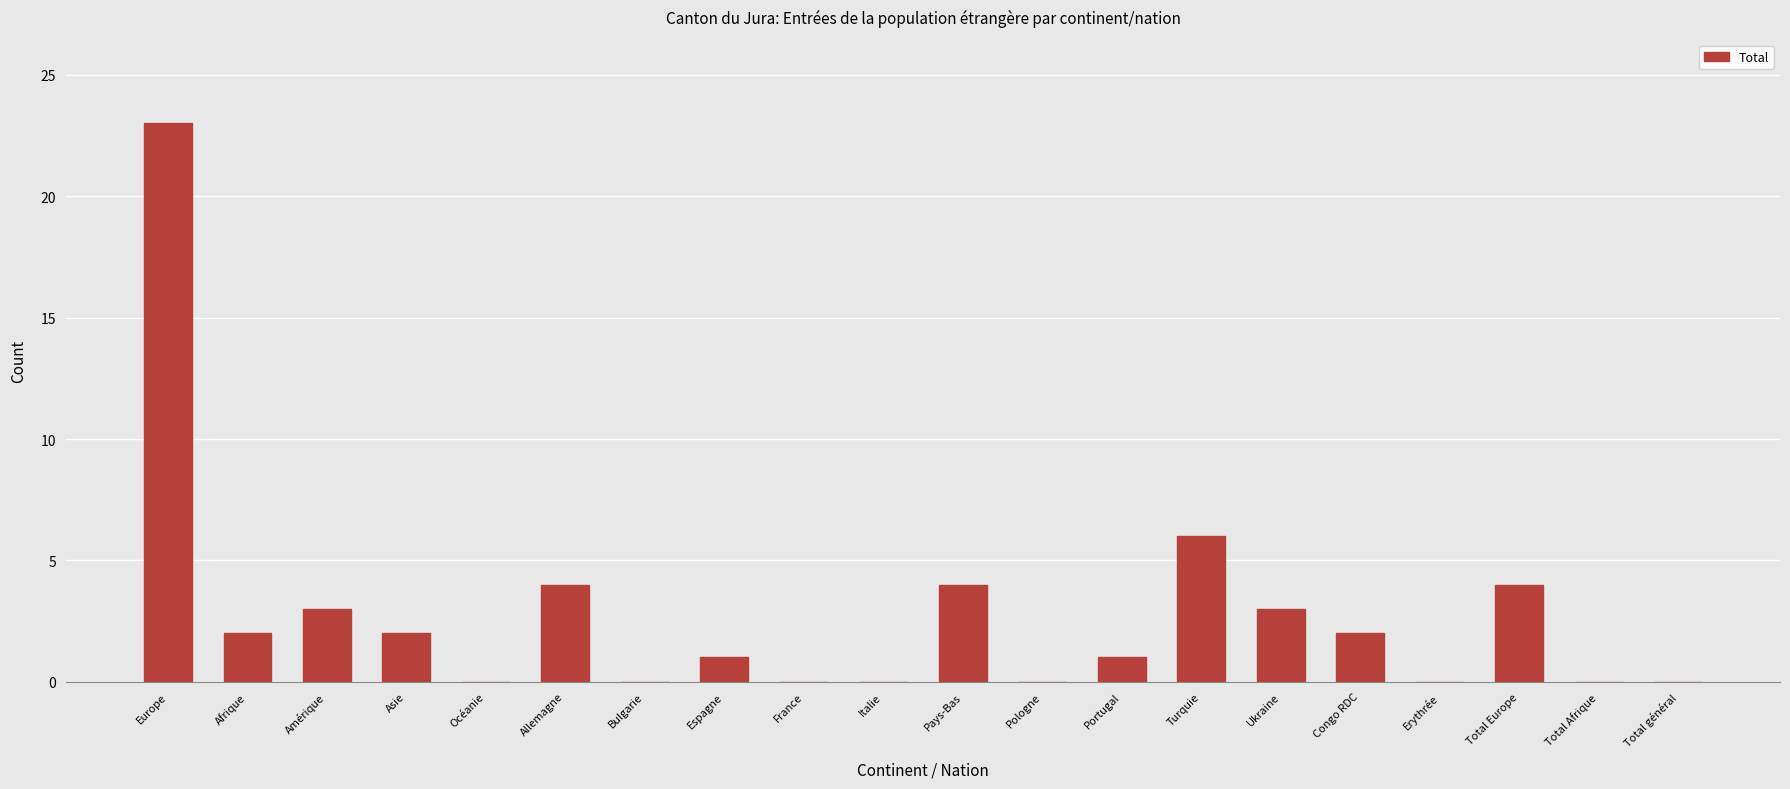

True or false: the data shows 1 at Asie.

False